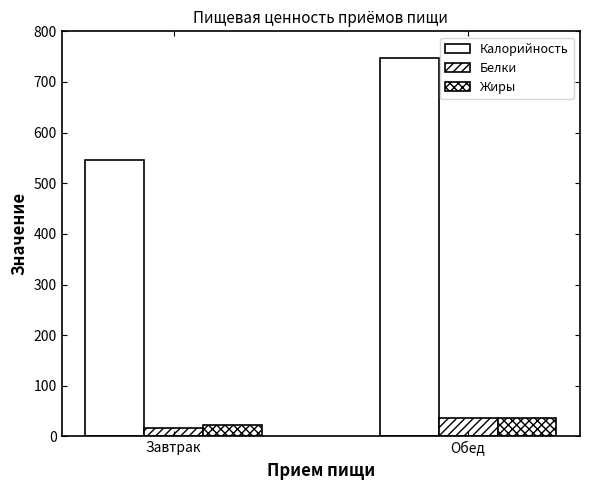

Reading right to left, extract all data points from this chart.

Калорийность: 748.1	545.5
Белки: 35.6	17.0
Жиры: 36.7	21.7